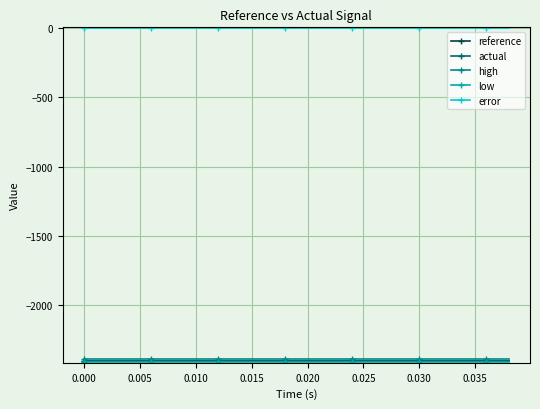

Does the chart have visible grid lines?

Yes